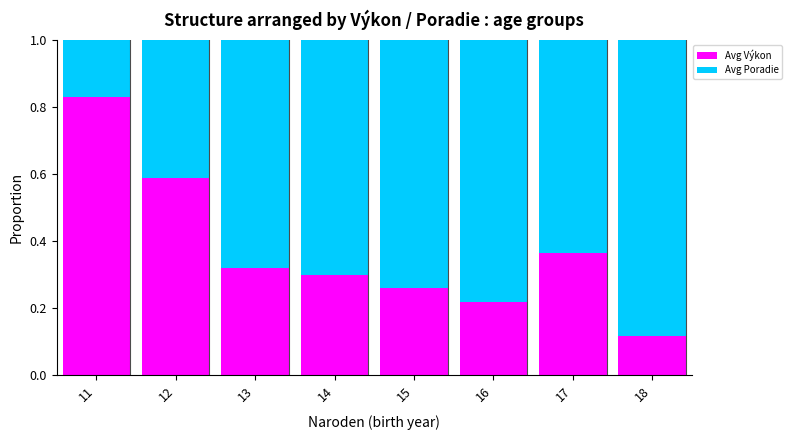

What is the sum of the Avg Výkon values at 11 and 15?

1.1